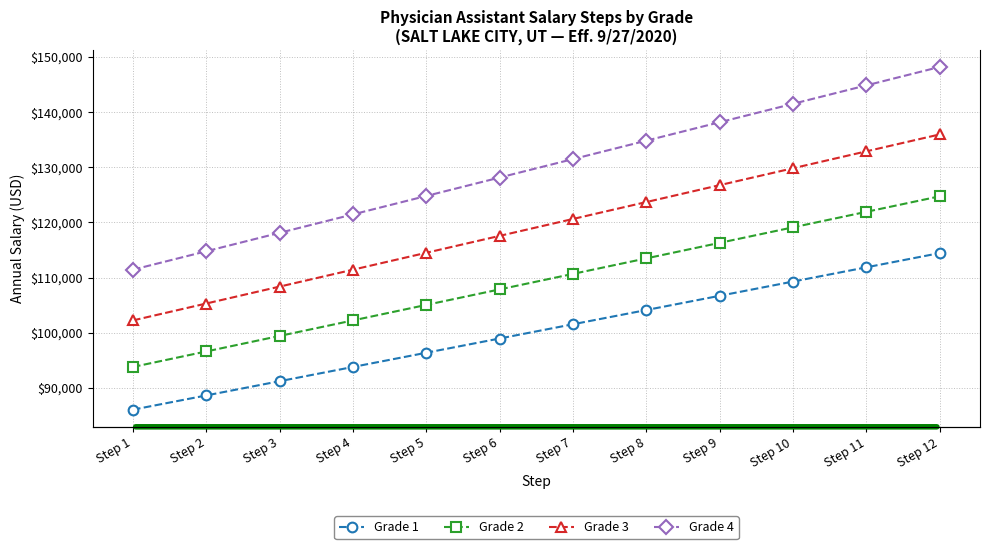

The value of Grade 4 at Step 9 is 212059. True or false?

False